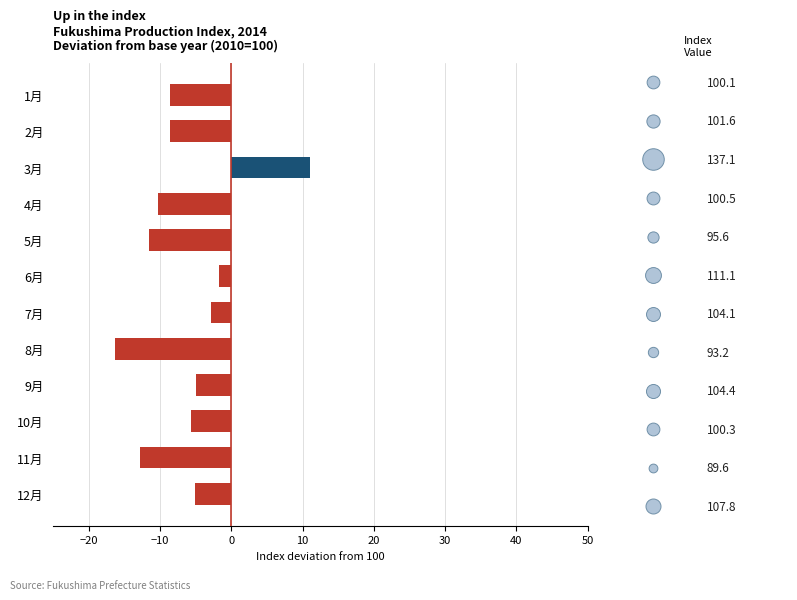

What is the change in value from 3月 to 12月?

-16.2